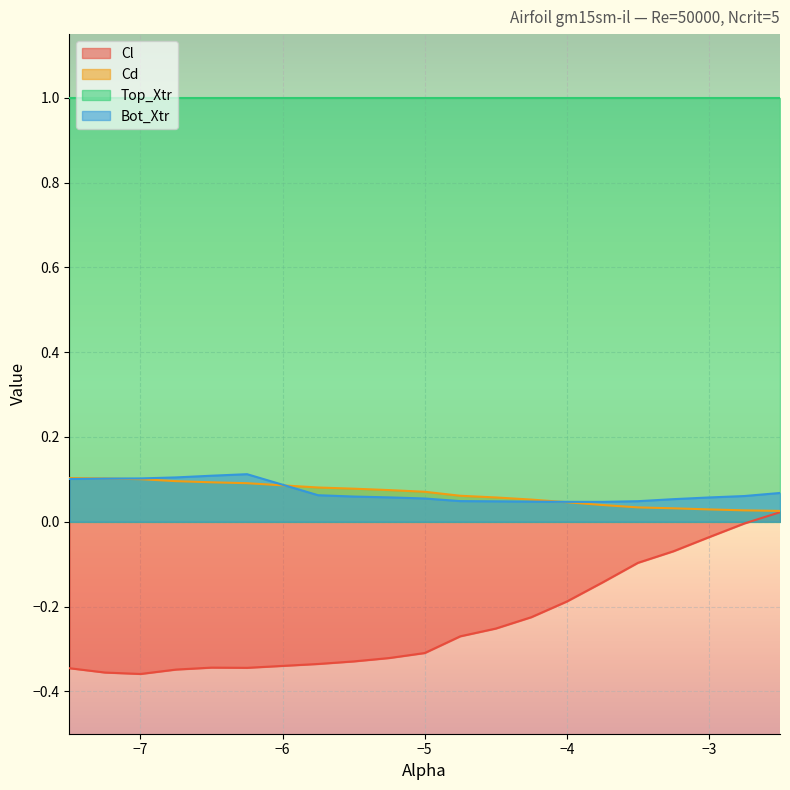

Which series has the largest total across all categories?

Top_Xtr